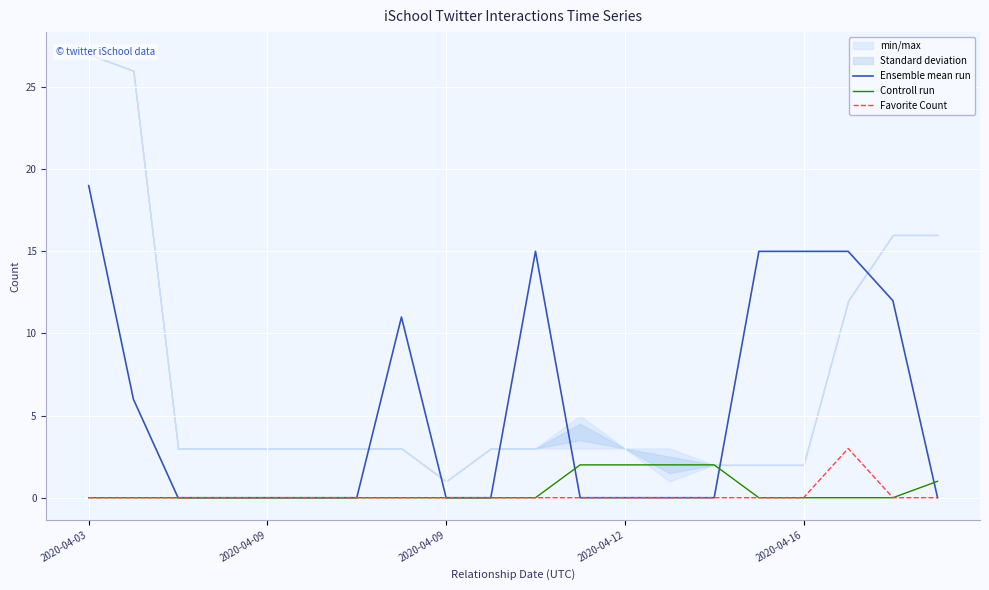

Which category has the lowest value in the Favorite Count series?

2020-04-03